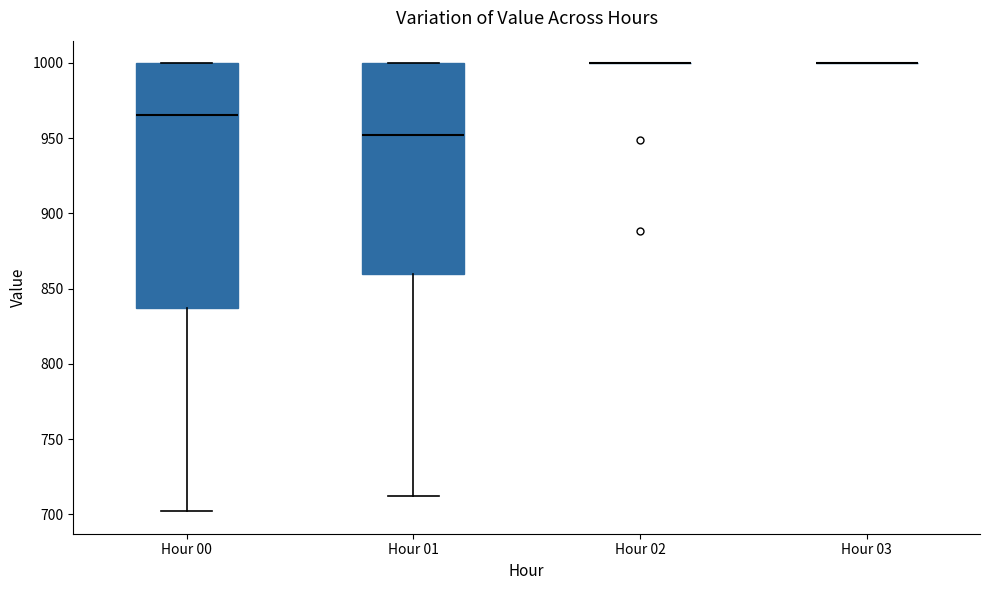

Which box is the tallest, from its lower edge to its upper edge?

Hour 00